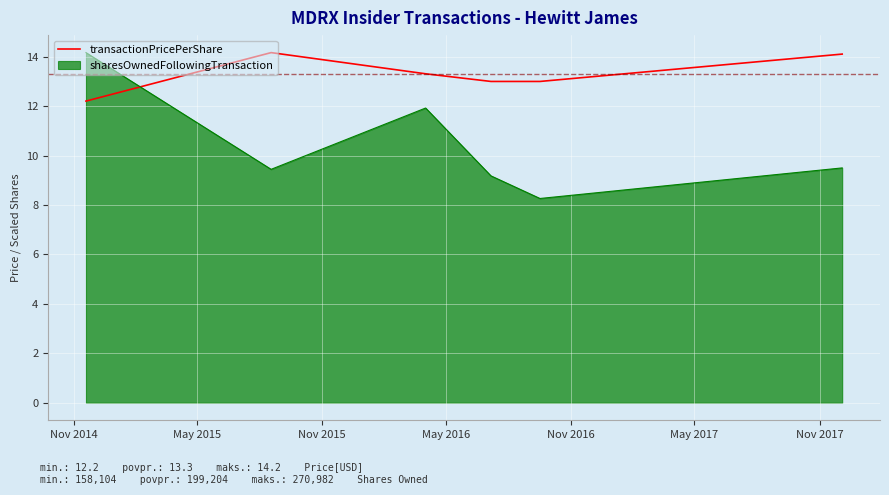

What is the difference between the maximum and minimum values in the transactionPricePerShare series?

2.0